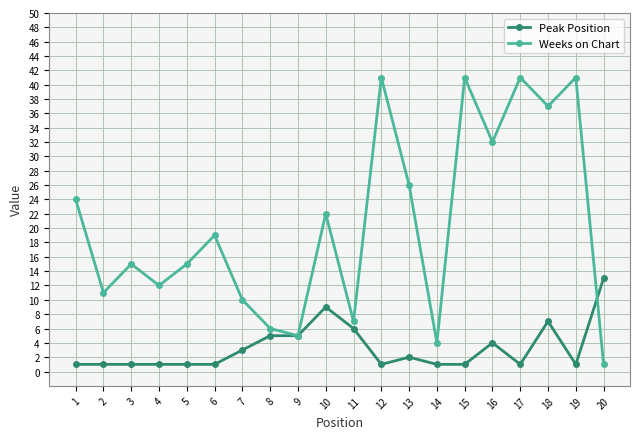

List the series in order of their peak value, lowest first.

Peak Position, Weeks on Chart